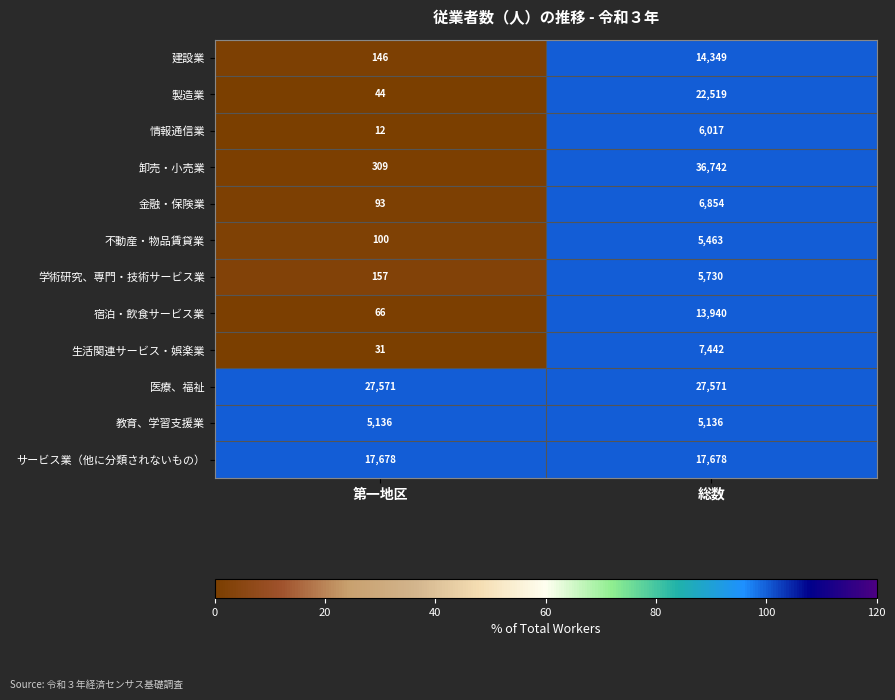

At which category does the chart reach its peak across all series?

総数